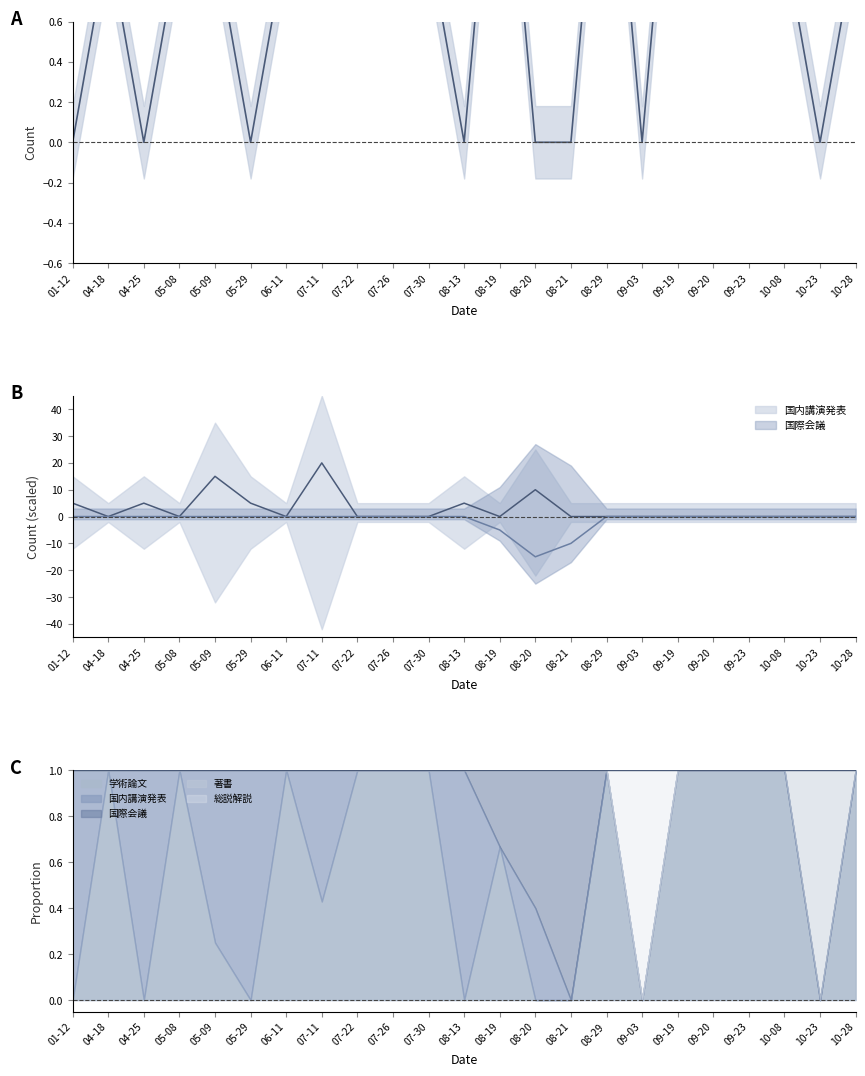

What is the difference between the second highest and minimum values?

2